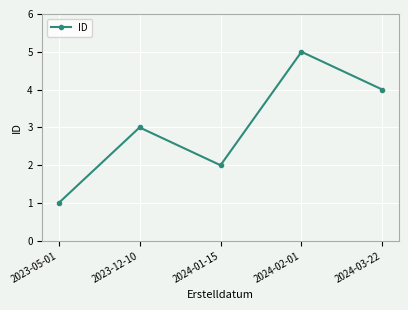

What position from the left is 2024-03-22?

5